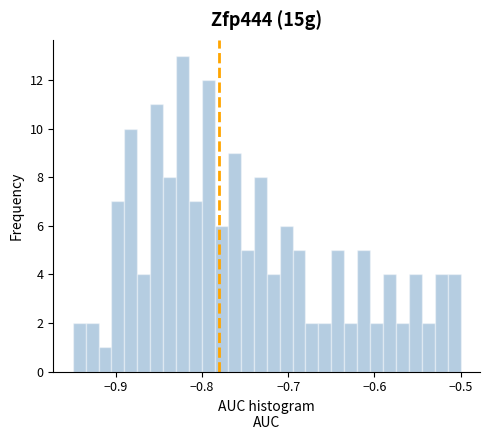

Read against the x-axis, roughly where is the centre of the tallest bar?

-0.82